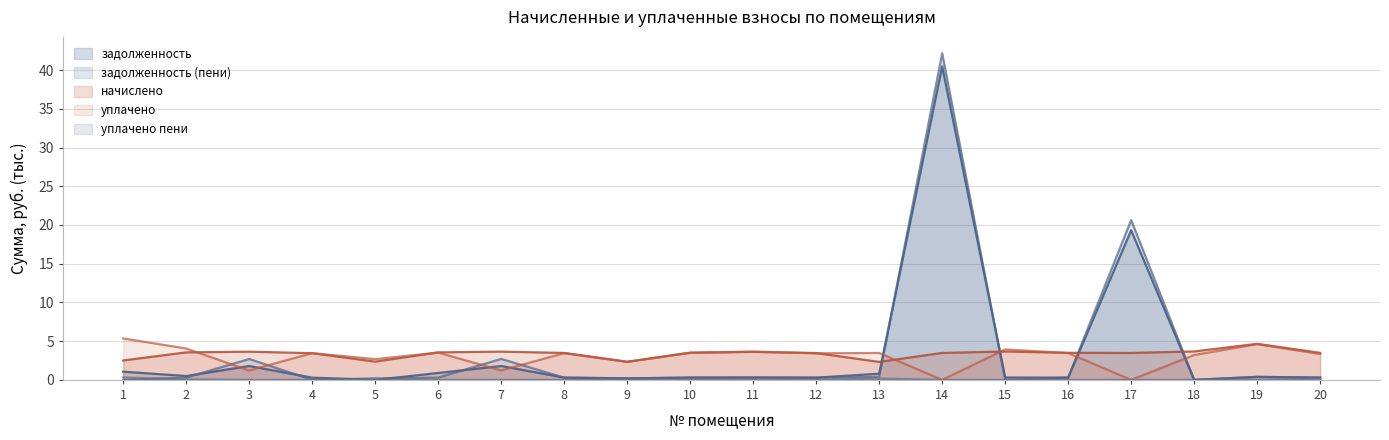

Between 4 and 13, which is larger?

13